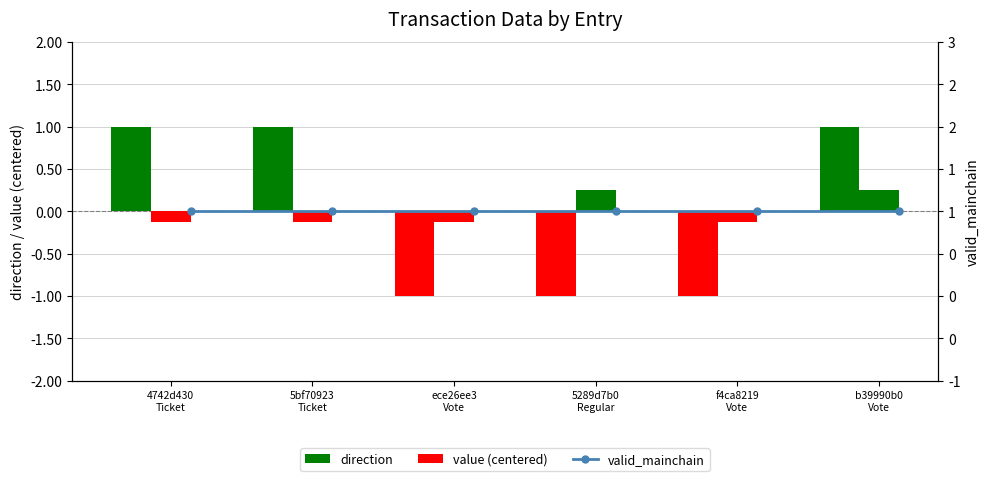

Is the value of valid_mainchain at f4ca8219
Vote greater than the value of direction at 5bf70923
Ticket?

No